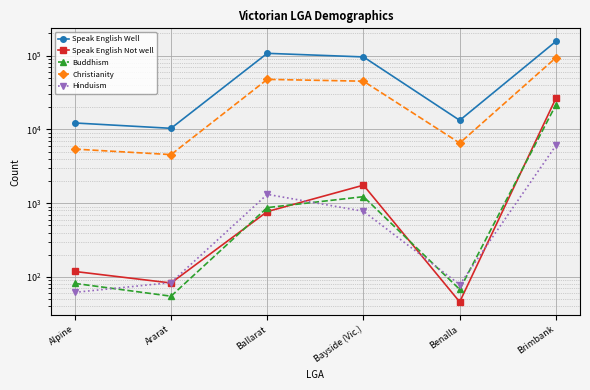

Read the Speak English Well value at Alpine, to the nearest 50.

12250